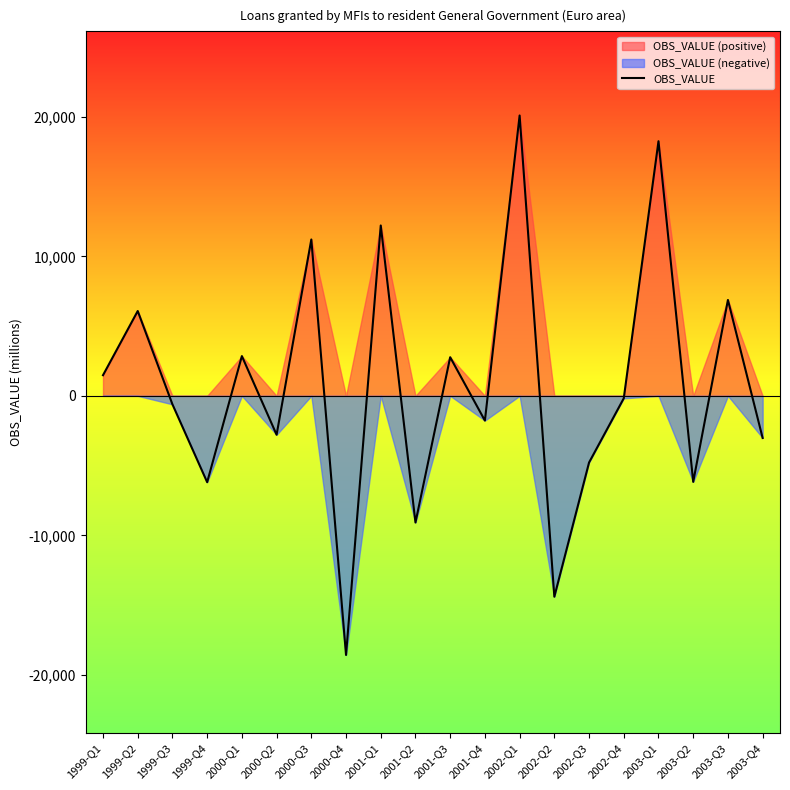

Reading left to right, list all the values displayed in this chart.

1479.7	6078.6	-609.7	-6188.7	2849.2	-2788.5	11204.4	-18569.5	12208.6	-9076.5	2767.6	-1773.3	20091.0	-14393.5	-4777.5	-177.7	18247.2	-6163.8	6871.6	-3019.6